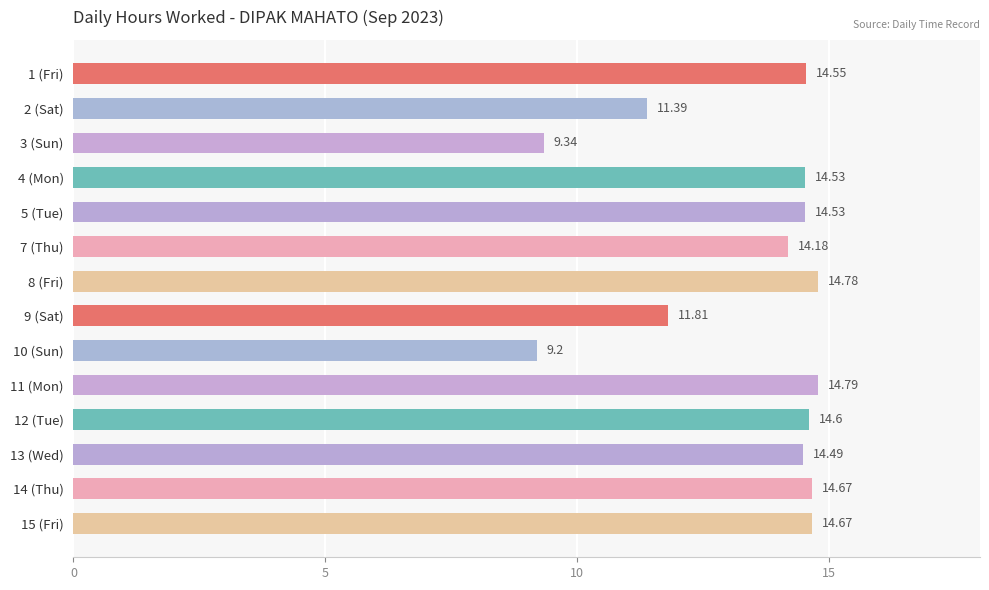

What is the sum of all values?

187.5